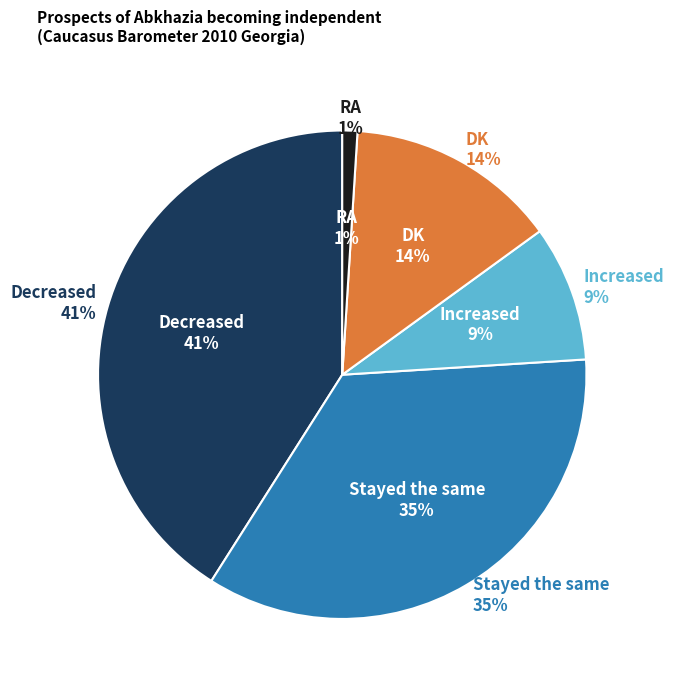

To the nearest percent, what portion does Decreased represent?

41%